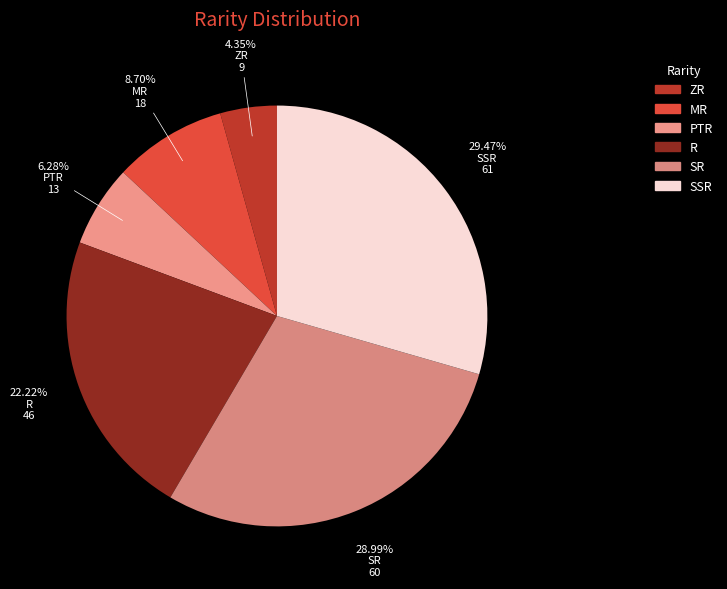

To the nearest percent, what is the difference between the largest and smallest slice percentages?

25%